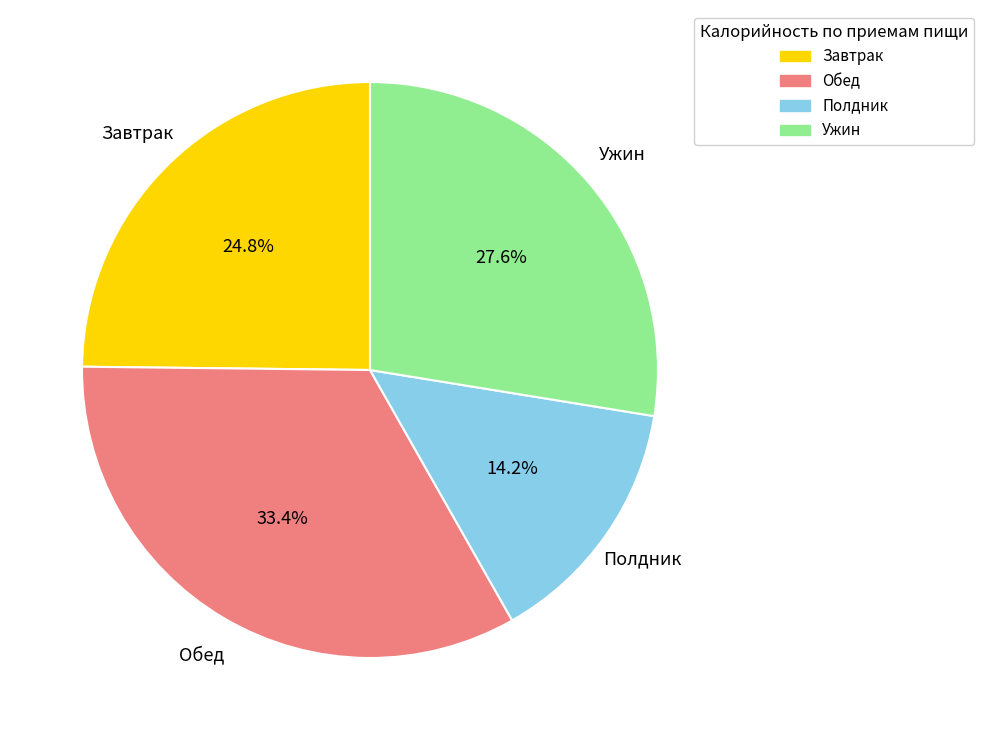

Is there any slice that represents more than half of the pie?

No